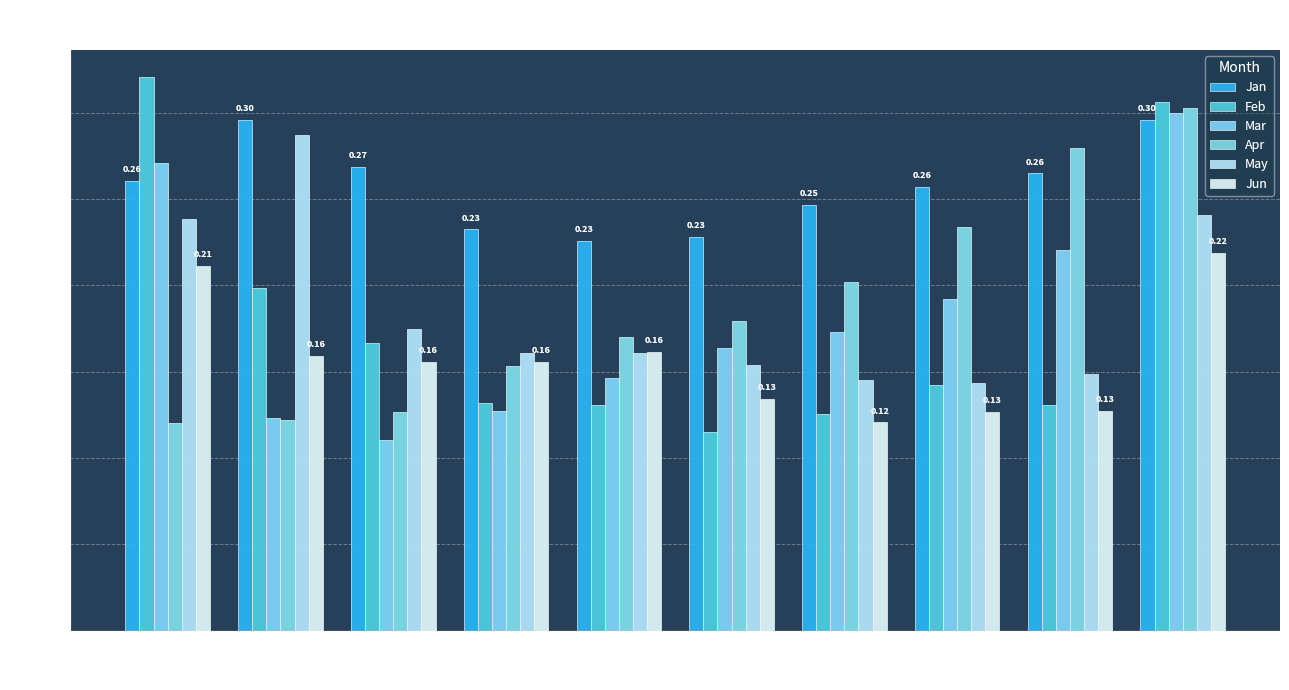

What is the value of the Feb bar at the 5th from the left?

0.1